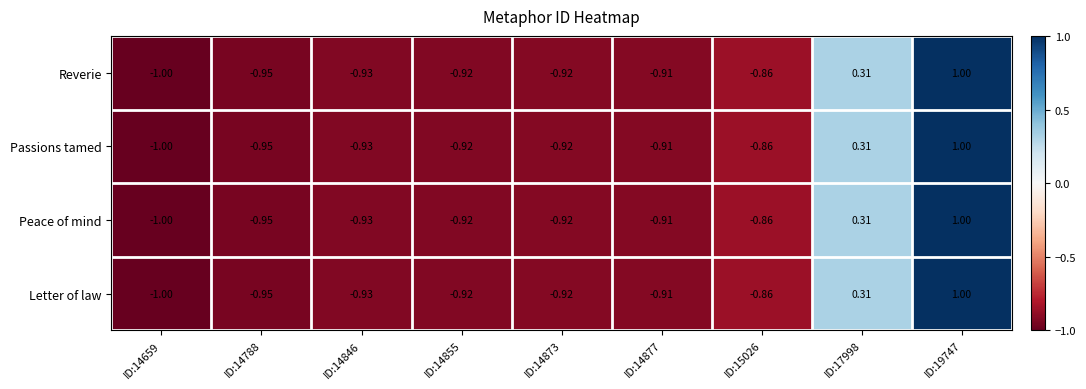

Reading left to right, list all the values displayed in this chart.

Reverie: ID:14659=-1.0	ID:14788=-0.9	ID:14846=-0.9	ID:14855=-0.9	ID:14873=-0.9	ID:14877=-0.9	ID:15026=-0.9	ID:17998=0.3	ID:19747=1.0
Passions tamed: ID:14659=-1.0	ID:14788=-0.9	ID:14846=-0.9	ID:14855=-0.9	ID:14873=-0.9	ID:14877=-0.9	ID:15026=-0.9	ID:17998=0.3	ID:19747=1.0
Peace of mind: ID:14659=-1.0	ID:14788=-0.9	ID:14846=-0.9	ID:14855=-0.9	ID:14873=-0.9	ID:14877=-0.9	ID:15026=-0.9	ID:17998=0.3	ID:19747=1.0
Letter of law: ID:14659=-1.0	ID:14788=-0.9	ID:14846=-0.9	ID:14855=-0.9	ID:14873=-0.9	ID:14877=-0.9	ID:15026=-0.9	ID:17998=0.3	ID:19747=1.0